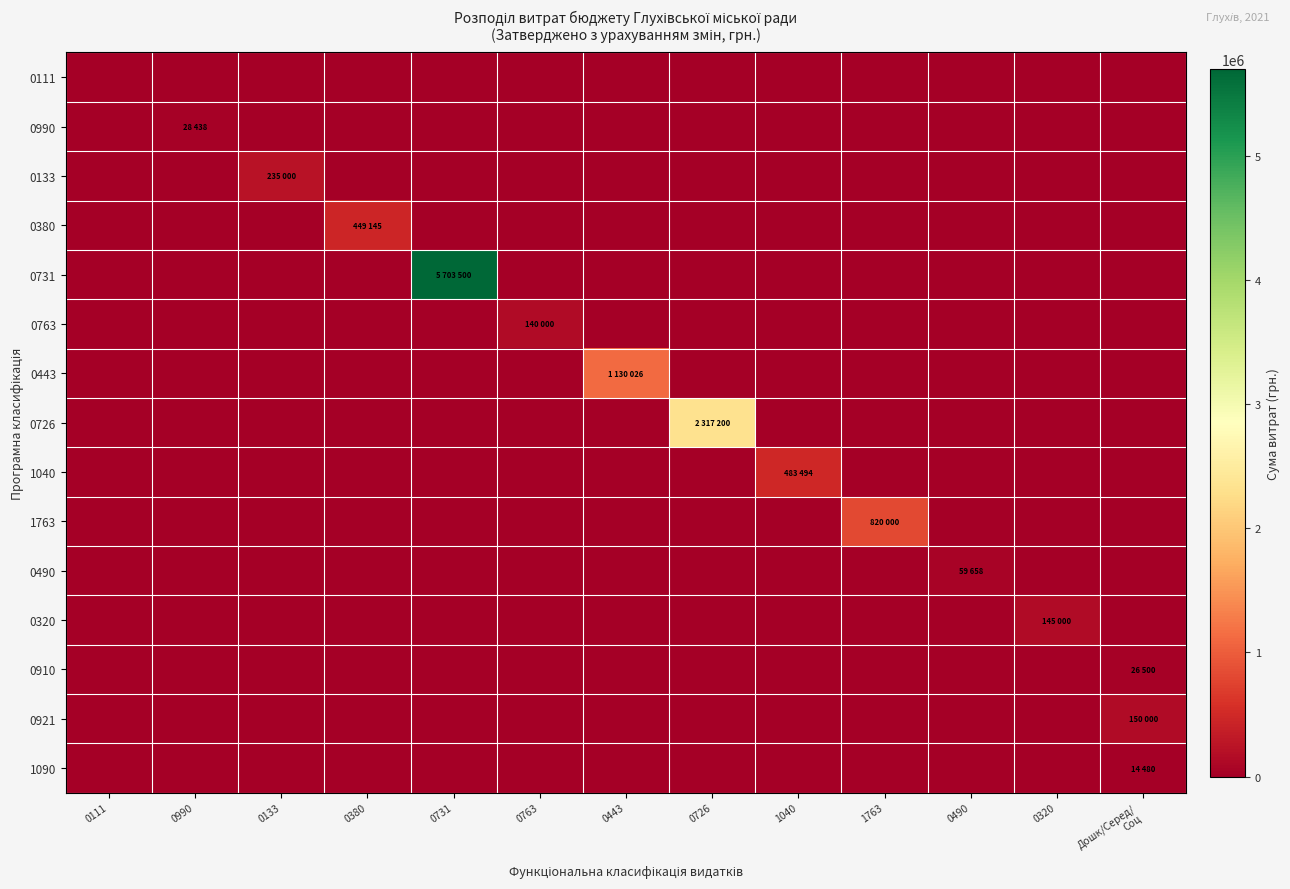

Reading right to left, list all the values displayed in this chart.

0111: Дошк/Серед/
Соц=0	0320=0	0490=0	1763=0	1040=0	0726=0	0443=0	0763=0	0731=0	0380=0	0133=0	0990=0	0111=0
0990: Дошк/Серед/
Соц=0	0320=0	0490=0	1763=0	1040=0	0726=0	0443=0	0763=0	0731=0	0380=0	0133=0	0990=28438	0111=0
0133: Дошк/Серед/
Соц=0	0320=0	0490=0	1763=0	1040=0	0726=0	0443=0	0763=0	0731=0	0380=0	0133=235000	0990=0	0111=0
0380: Дошк/Серед/
Соц=0	0320=0	0490=0	1763=0	1040=0	0726=0	0443=0	0763=0	0731=0	0380=449145	0133=0	0990=0	0111=0
0731: Дошк/Серед/
Соц=0	0320=0	0490=0	1763=0	1040=0	0726=0	0443=0	0763=0	0731=5703500	0380=0	0133=0	0990=0	0111=0
0763: Дошк/Серед/
Соц=0	0320=0	0490=0	1763=0	1040=0	0726=0	0443=0	0763=140000	0731=0	0380=0	0133=0	0990=0	0111=0
0443: Дошк/Серед/
Соц=0	0320=0	0490=0	1763=0	1040=0	0726=0	0443=1130026	0763=0	0731=0	0380=0	0133=0	0990=0	0111=0
0726: Дошк/Серед/
Соц=0	0320=0	0490=0	1763=0	1040=0	0726=2317200	0443=0	0763=0	0731=0	0380=0	0133=0	0990=0	0111=0
1040: Дошк/Серед/
Соц=0	0320=0	0490=0	1763=0	1040=483494	0726=0	0443=0	0763=0	0731=0	0380=0	0133=0	0990=0	0111=0
1763: Дошк/Серед/
Соц=0	0320=0	0490=0	1763=820000	1040=0	0726=0	0443=0	0763=0	0731=0	0380=0	0133=0	0990=0	0111=0
0490: Дошк/Серед/
Соц=0	0320=0	0490=59658	1763=0	1040=0	0726=0	0443=0	0763=0	0731=0	0380=0	0133=0	0990=0	0111=0
0320: Дошк/Серед/
Соц=0	0320=145000	0490=0	1763=0	1040=0	0726=0	0443=0	0763=0	0731=0	0380=0	0133=0	0990=0	0111=0
0910: Дошк/Серед/
Соц=26500	0320=0	0490=0	1763=0	1040=0	0726=0	0443=0	0763=0	0731=0	0380=0	0133=0	0990=0	0111=0
0921: Дошк/Серед/
Соц=150000	0320=0	0490=0	1763=0	1040=0	0726=0	0443=0	0763=0	0731=0	0380=0	0133=0	0990=0	0111=0
1090: Дошк/Серед/
Соц=14480	0320=0	0490=0	1763=0	1040=0	0726=0	0443=0	0763=0	0731=0	0380=0	0133=0	0990=0	0111=0